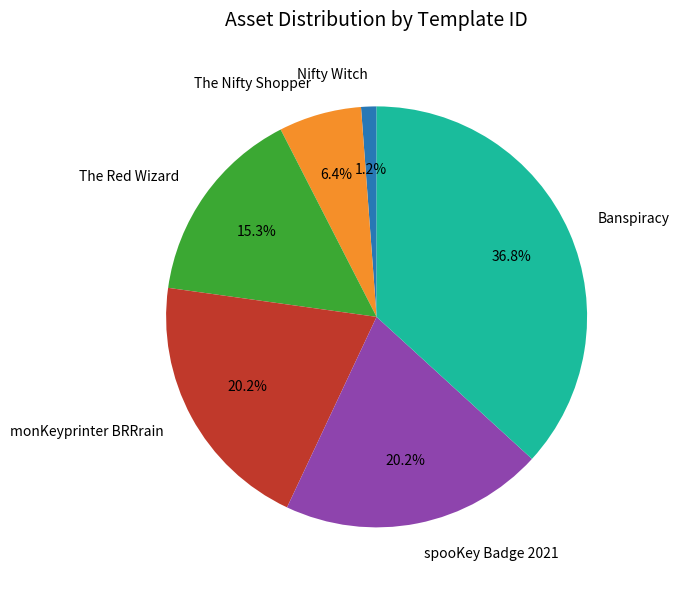

Do Banspiracy and spooKey Badge 2021 together represent more than half of the pie?

Yes